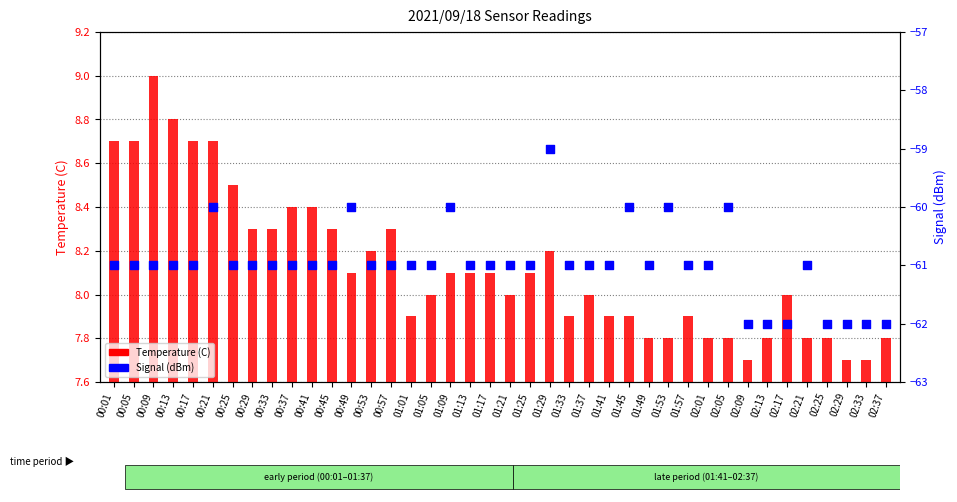

What are all the series names shown in the legend?

Temperature (C), Signal (dBm)